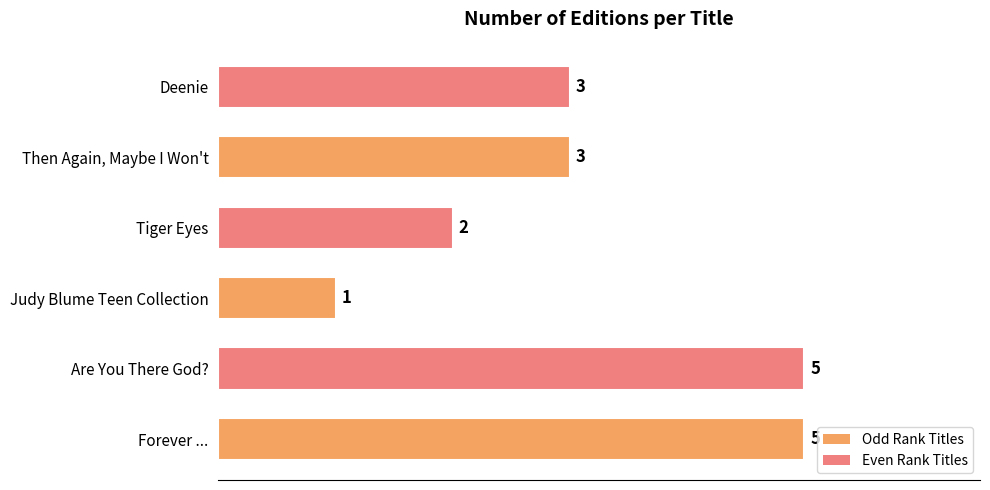

At which category does the chart reach its minimum across all series?

Judy Blume Teen Collection